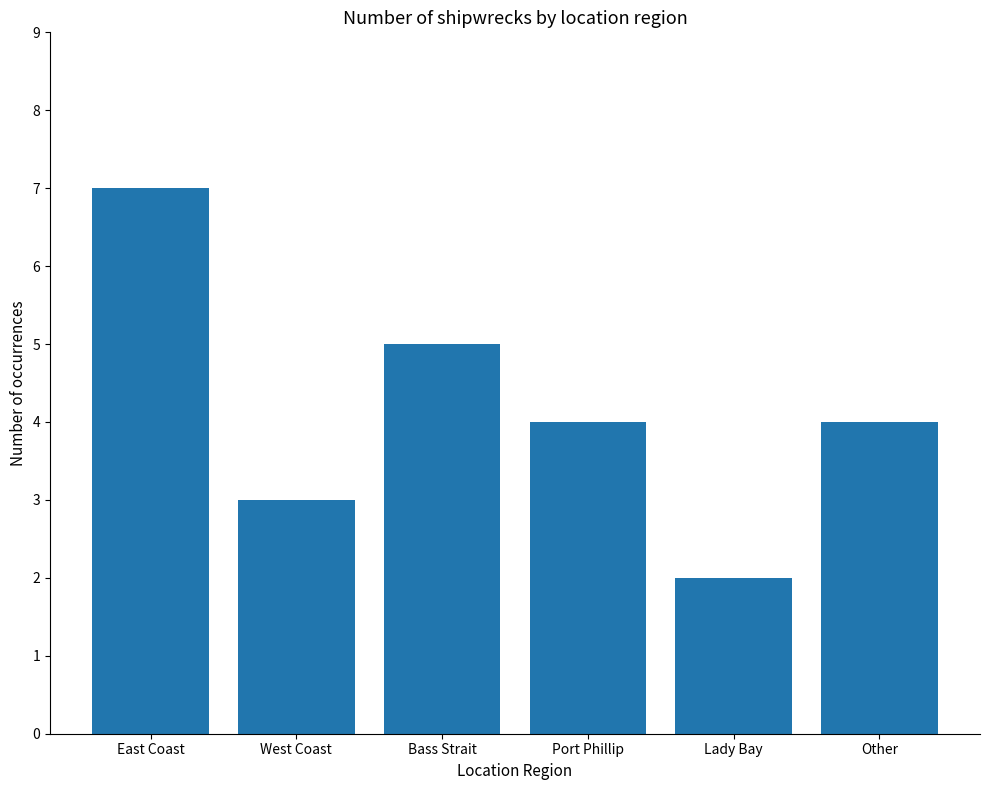

What is the label of the 4th bar from the left?

Port Phillip